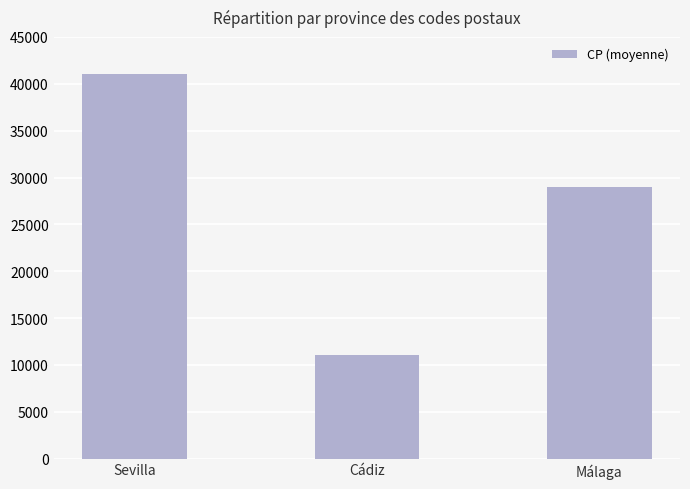

Reading left to right, extract all data points from this chart.

41007	11007	29006